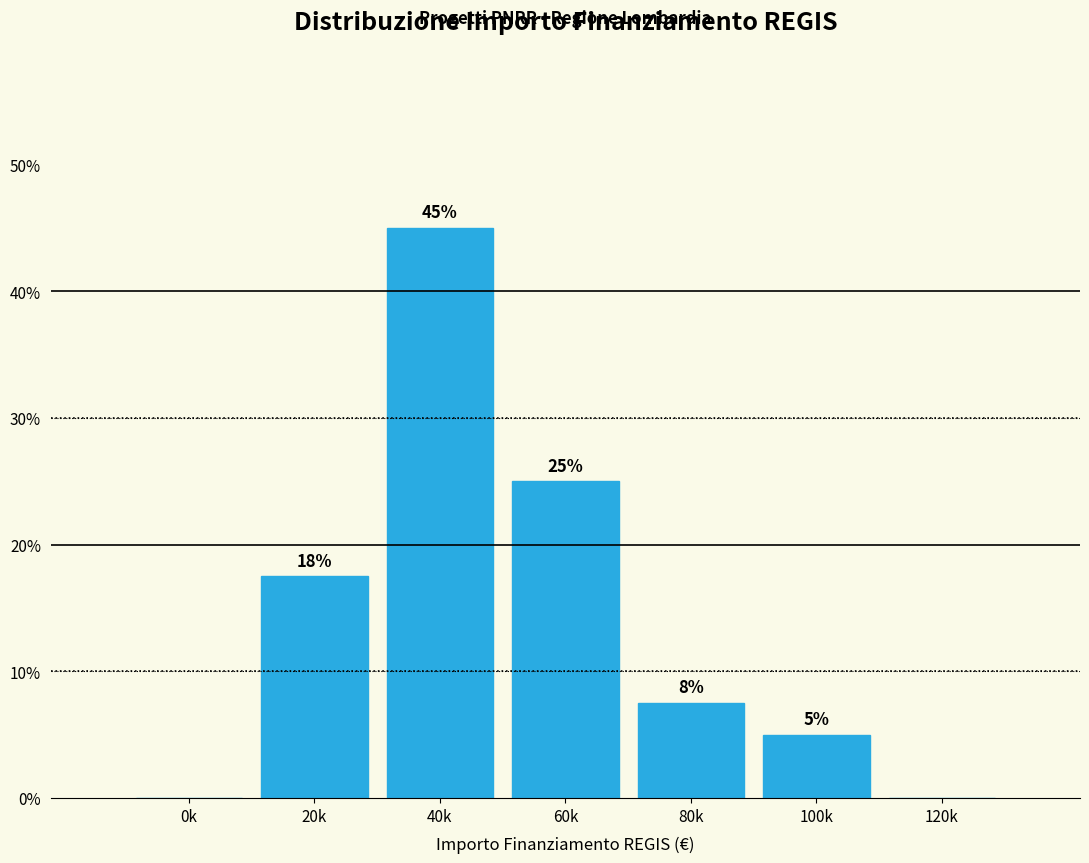

True or false: the data shows 9.5 at 20k.

False